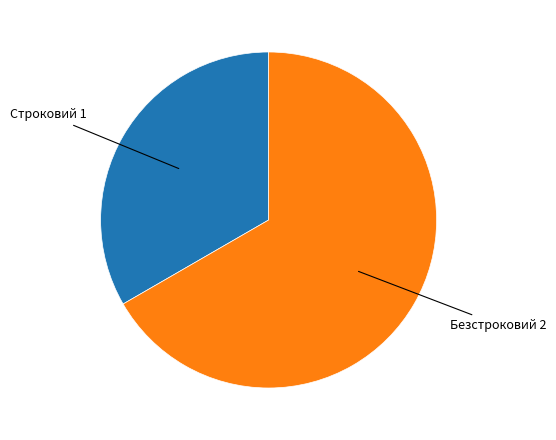

Does any single category account for the majority?

Yes